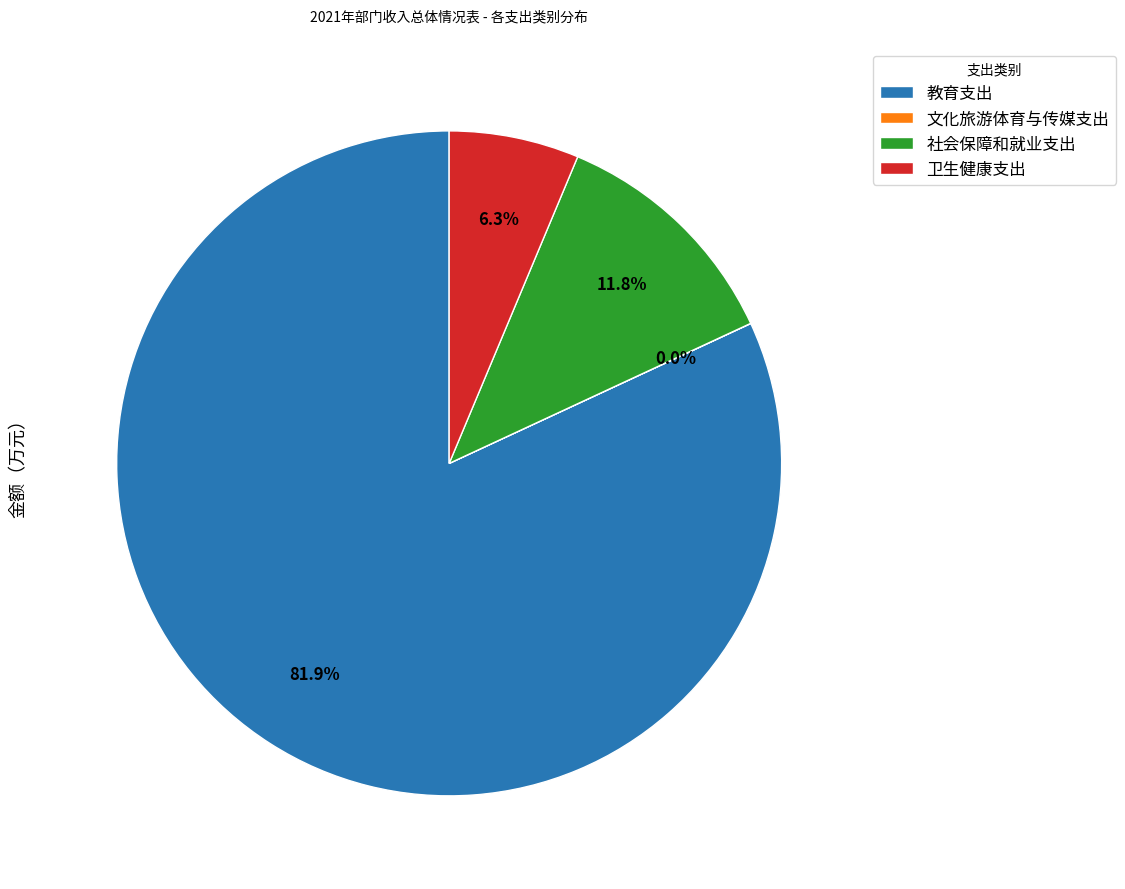

Which category has the biggest portion of the pie?

教育支出